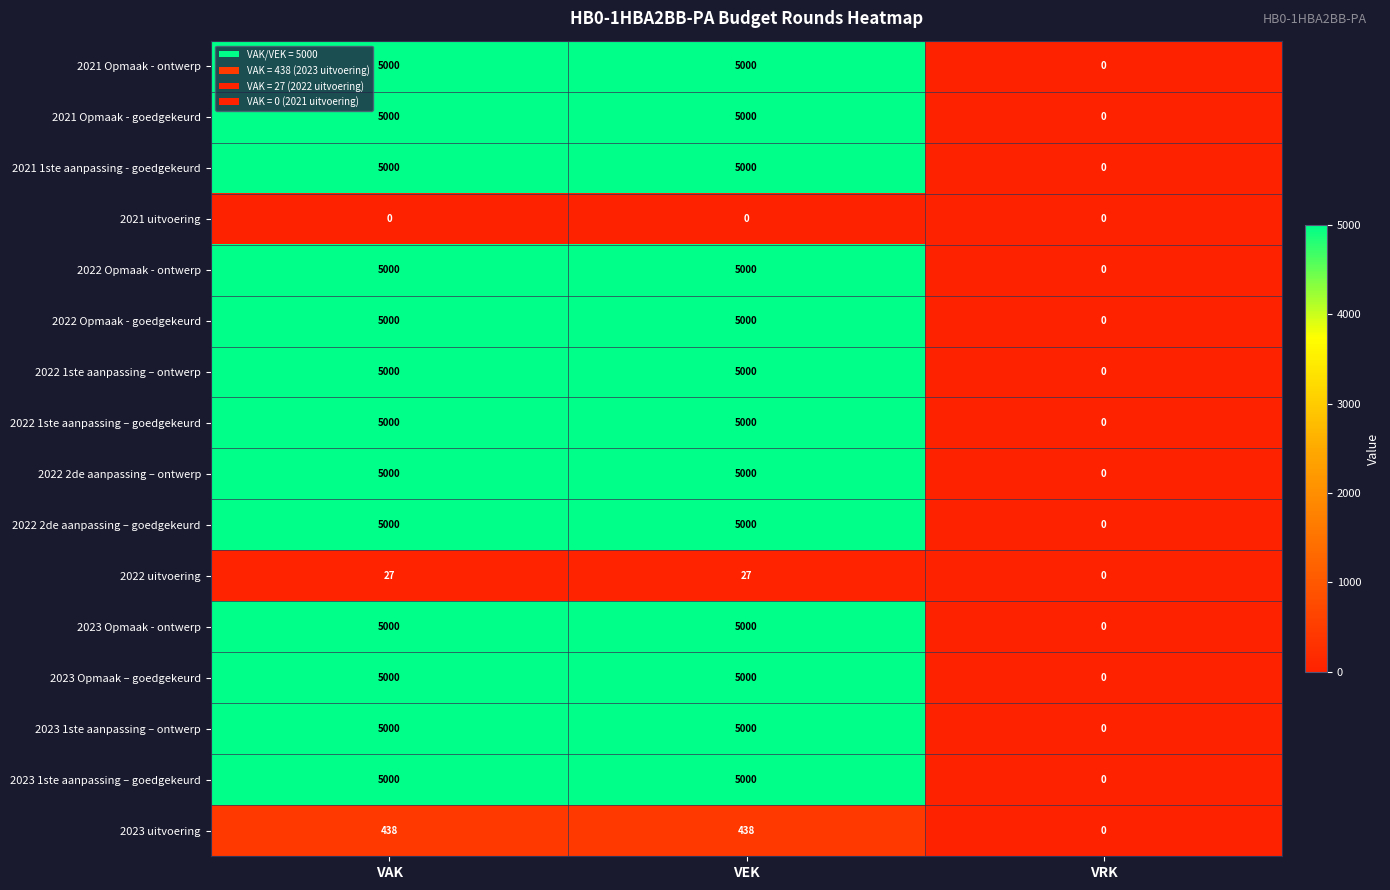

True or false: 2021 Opmaak - goedgekeurd has a value of 8194 at VAK.

False